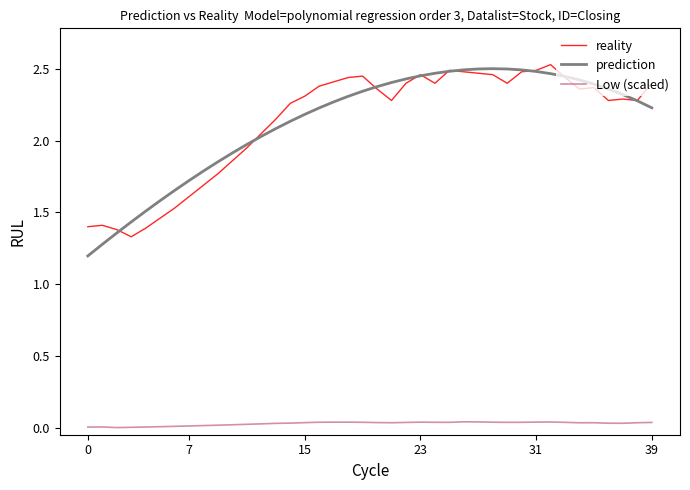

True or false: Low (scaled) and reality cross at least once.

False